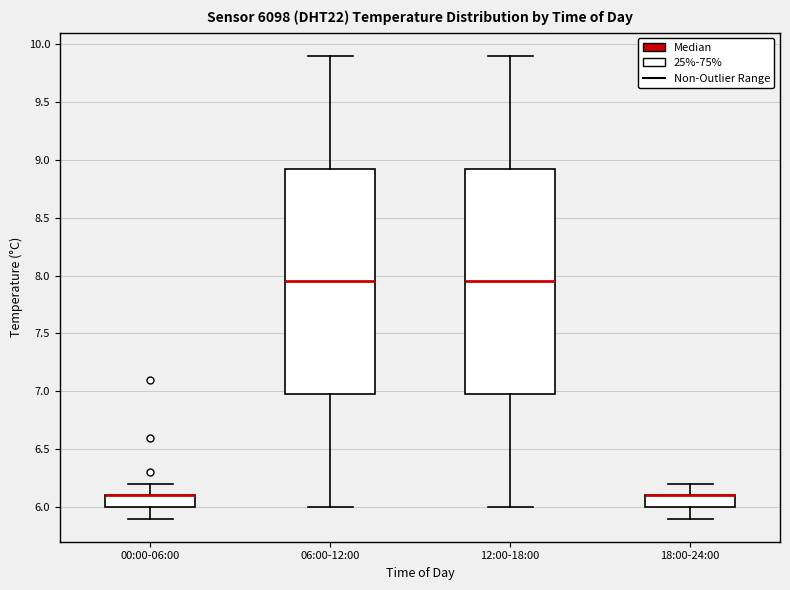

Where does the lower whisker of the box for 12:00-18:00 end on the y-axis? The values are not printed on the chart, so give them approximately, as read against the axis.

6.00